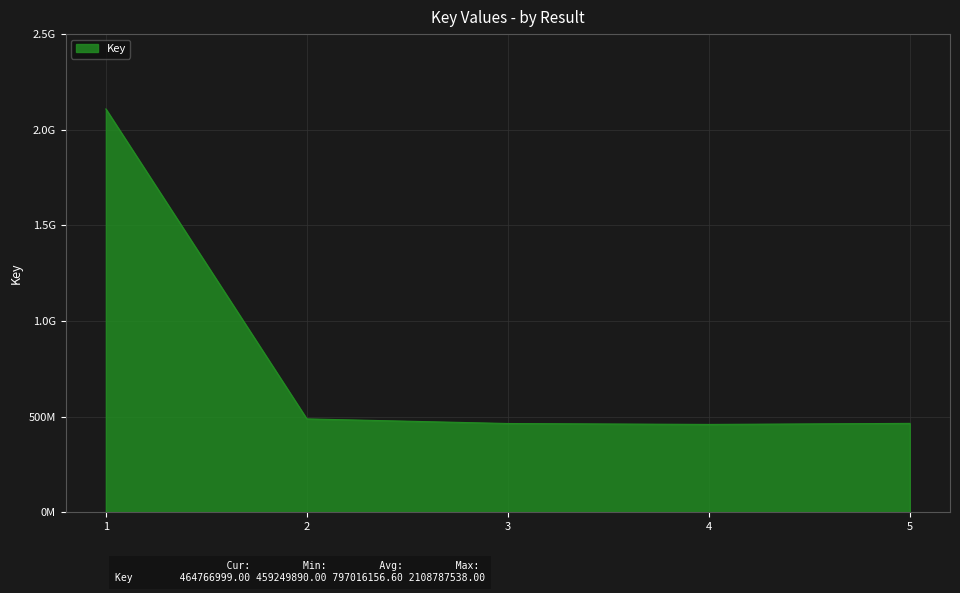

Reading left to right, list all the values displayed in this chart.

2108787538	488202252	464074104	459249890	464766999